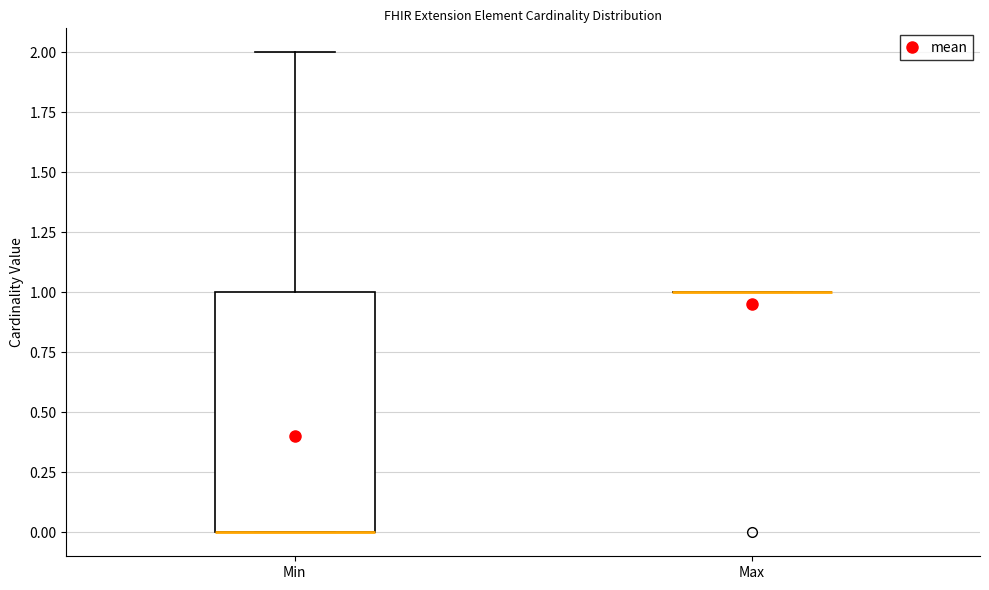

Which box is the tallest, from its lower edge to its upper edge?

Min